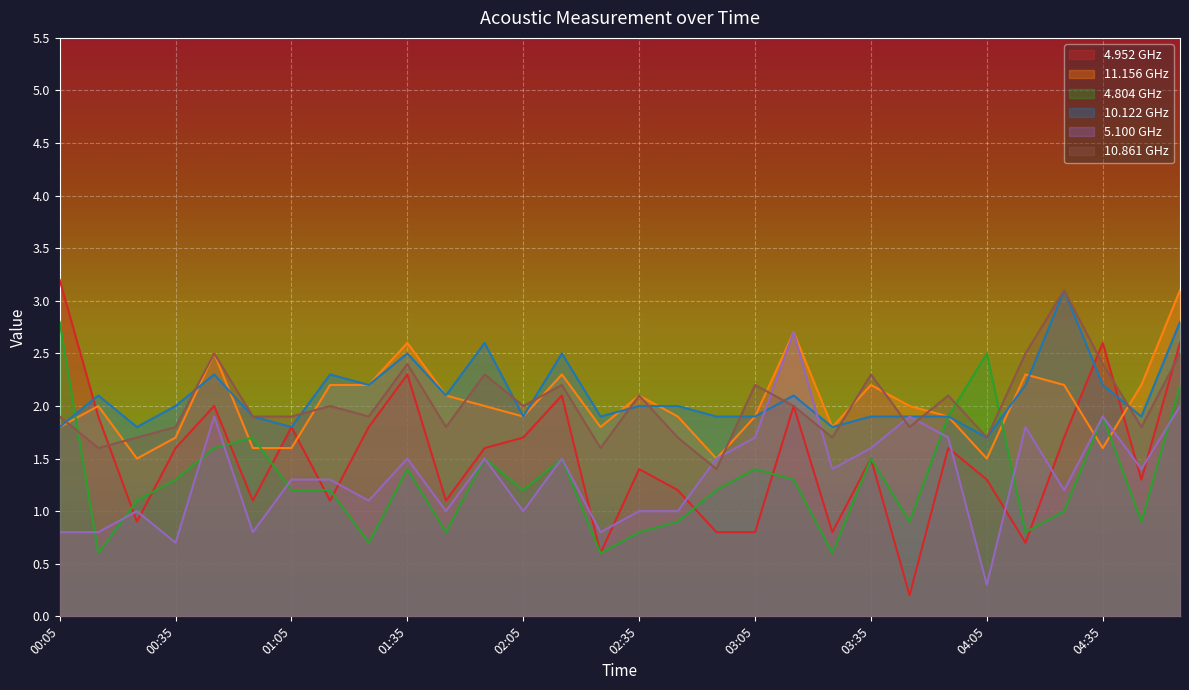

What is the spread (max minus min) of values at 02:15?

1.0